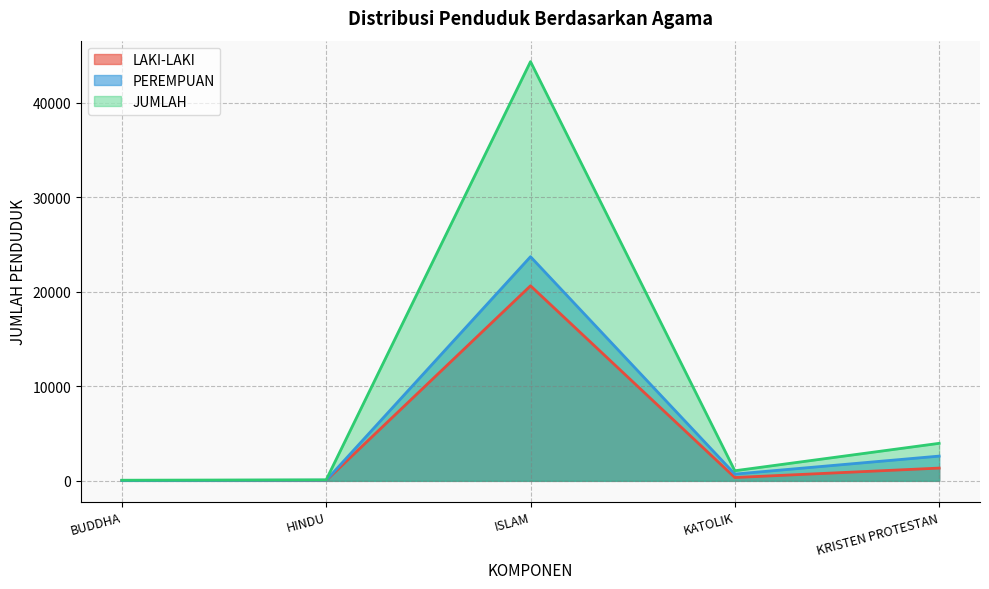

At which category does LAKI-LAKI reach its first local peak?

ISLAM